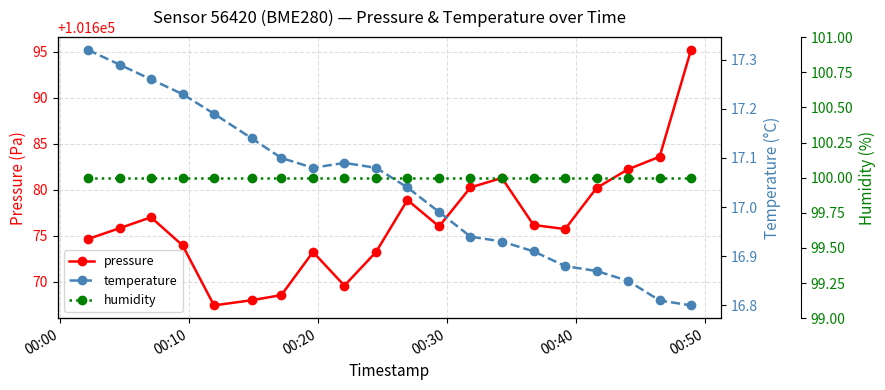

True or false: pressure has more than 0 interior local peaks.

True